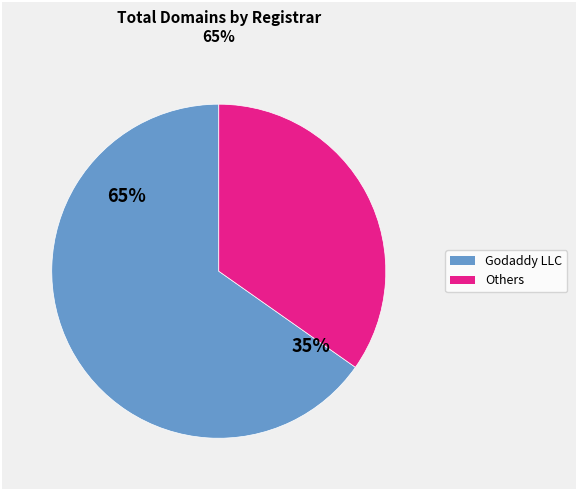

Does Godaddy LLC represent more than half of the total?

Yes